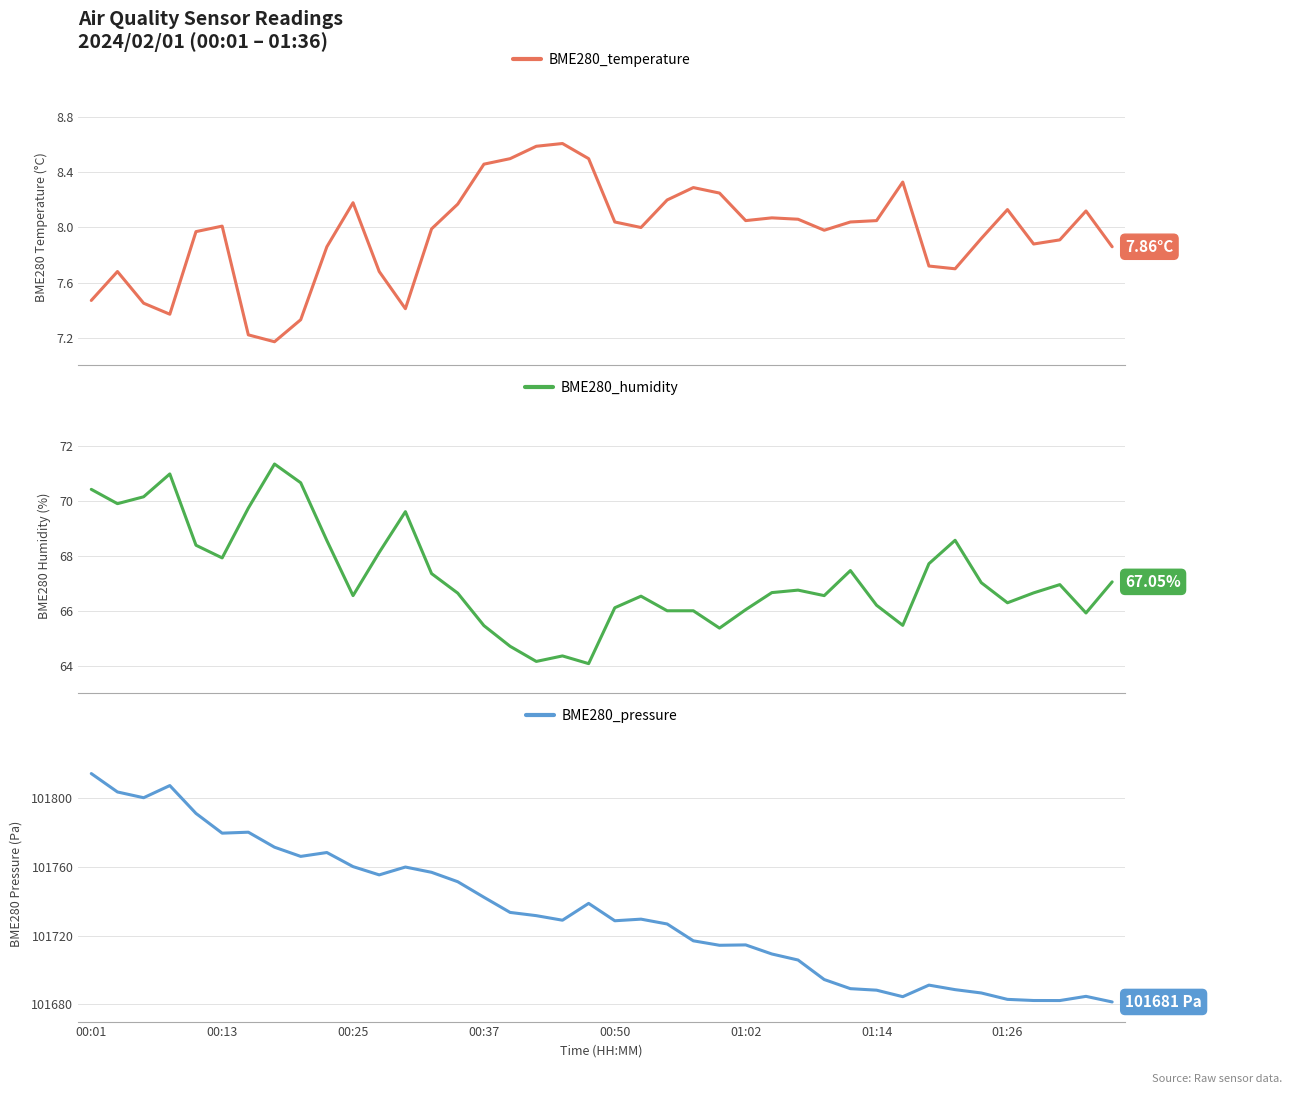

True or false: BME280_temperature has more than 1 points higher than both neighbors.

True